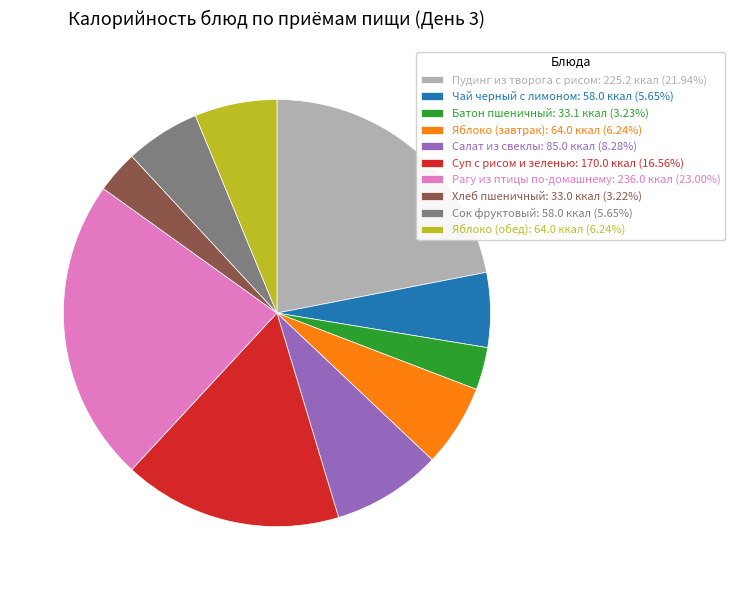

What is the ratio of the value at Яблоко (обед): 64.0 ккал (6.24%) to the value at Суп с рисом и зеленью: 170.0 ккал (16.56%)?

0.4